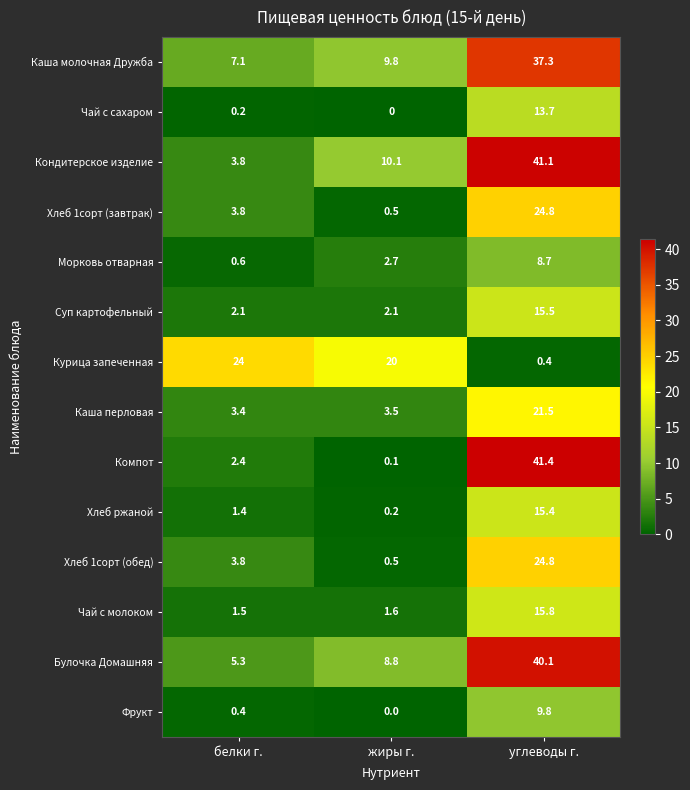

What is the greatest value displayed?

41.4